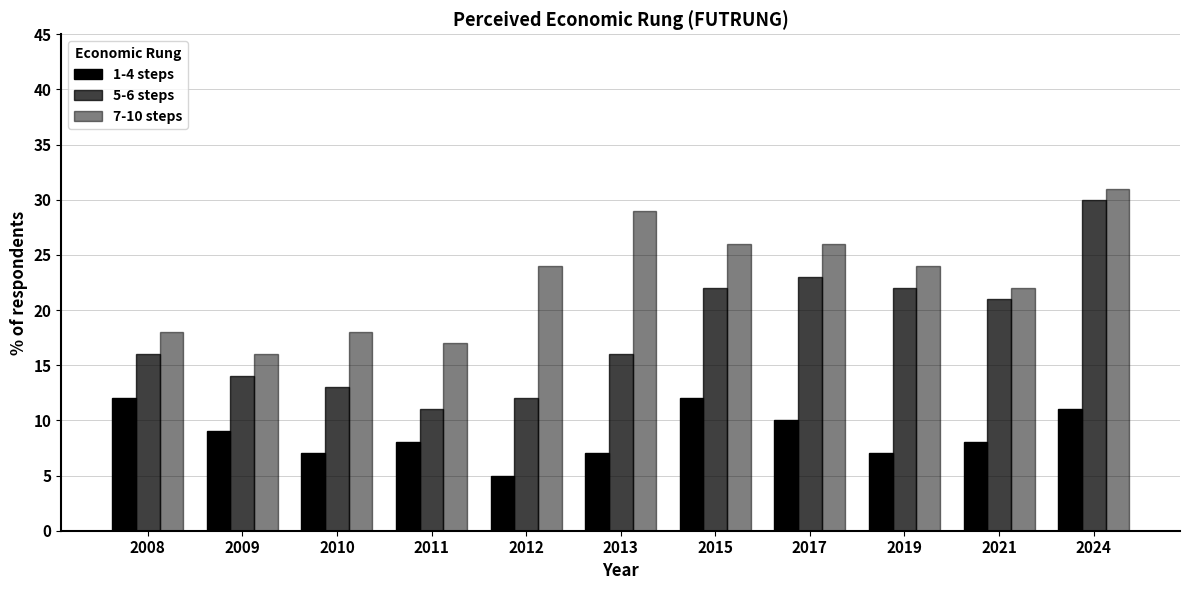

Reading right to left, what are all the values shown in this chart?

1-4 steps: 11	8	7	10	12	7	5	8	7	9	12
5-6 steps: 30	21	22	23	22	16	12	11	13	14	16
7-10 steps: 31	22	24	26	26	29	24	17	18	16	18